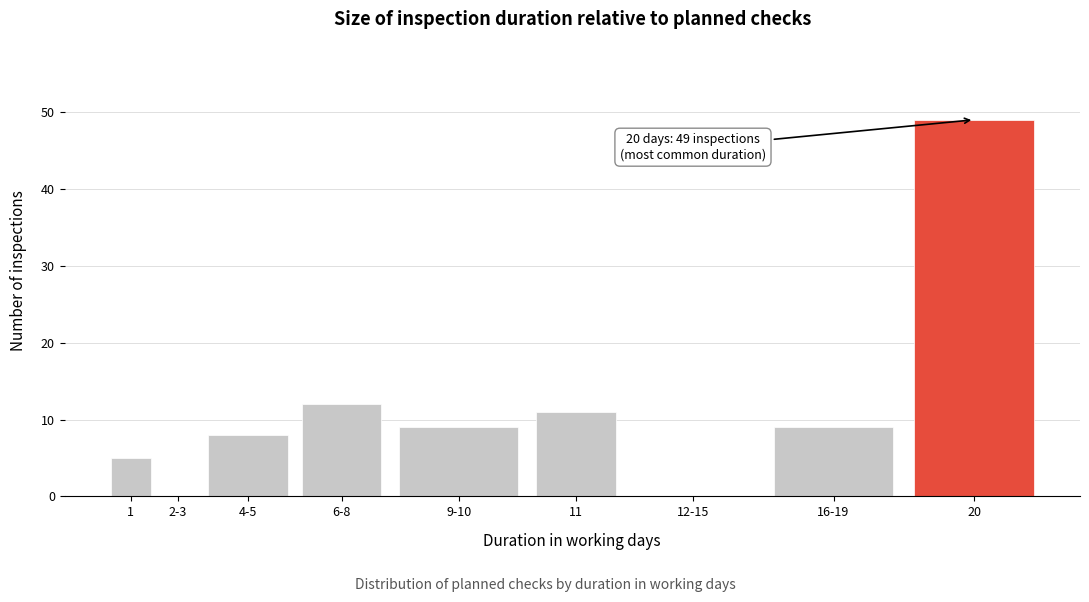

Reading left to right, extract all data points from this chart.

1=5	2-3=0	4-5=8	6-8=12	9-10=9	11=11	12-15=0	16-19=9	20=49